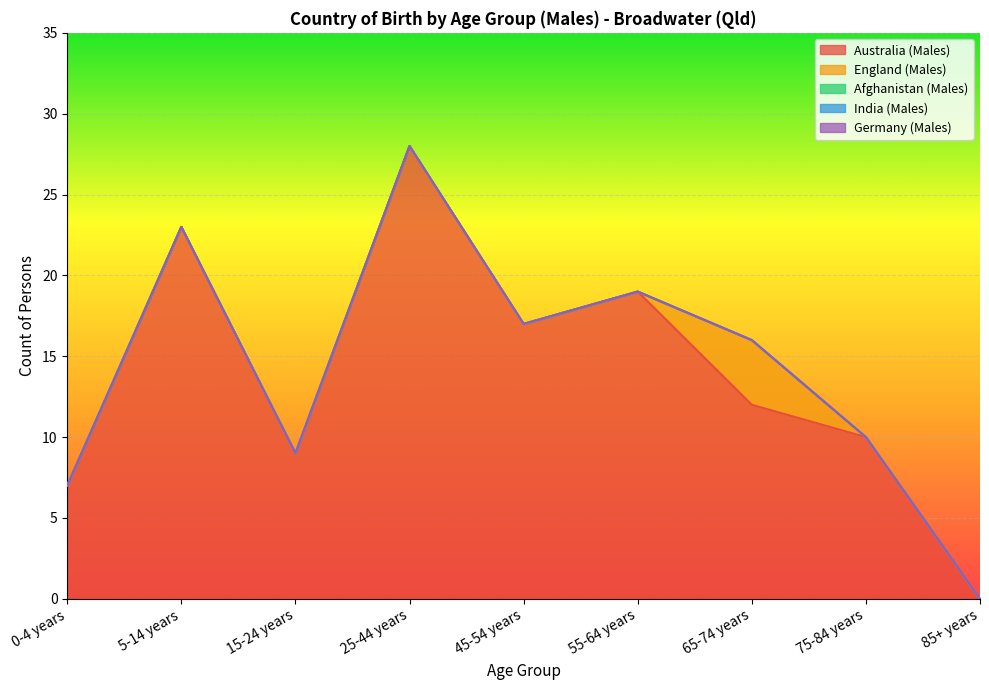

True or false: Australia (Males) has more than 0 points higher than both neighbors.

True